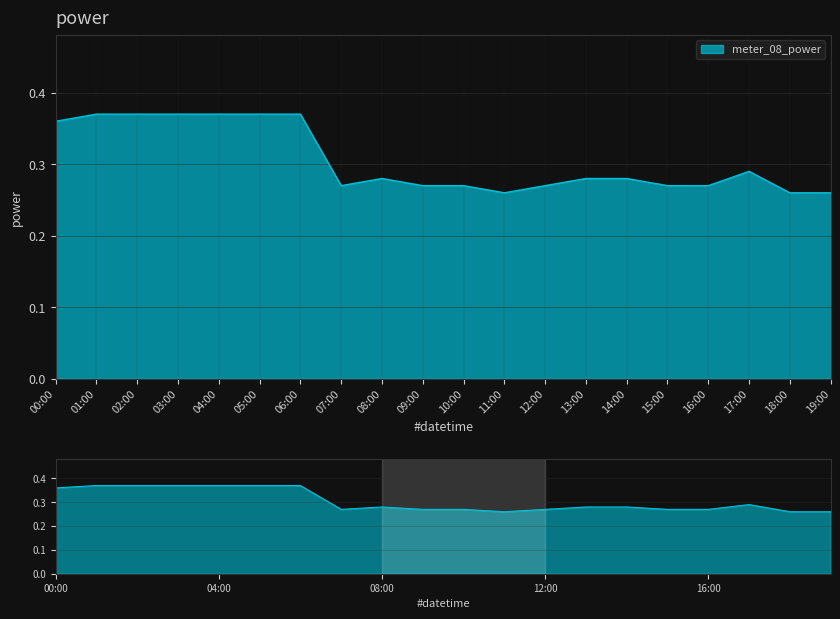

Reading left to right, what are all the values shown in this chart?

00:00=0.4	01:00=0.4	02:00=0.4	03:00=0.4	04:00=0.4	05:00=0.4	06:00=0.4	07:00=0.3	08:00=0.3	09:00=0.3	10:00=0.3	11:00=0.3	12:00=0.3	13:00=0.3	14:00=0.3	15:00=0.3	16:00=0.3	17:00=0.3	18:00=0.3	19:00=0.3